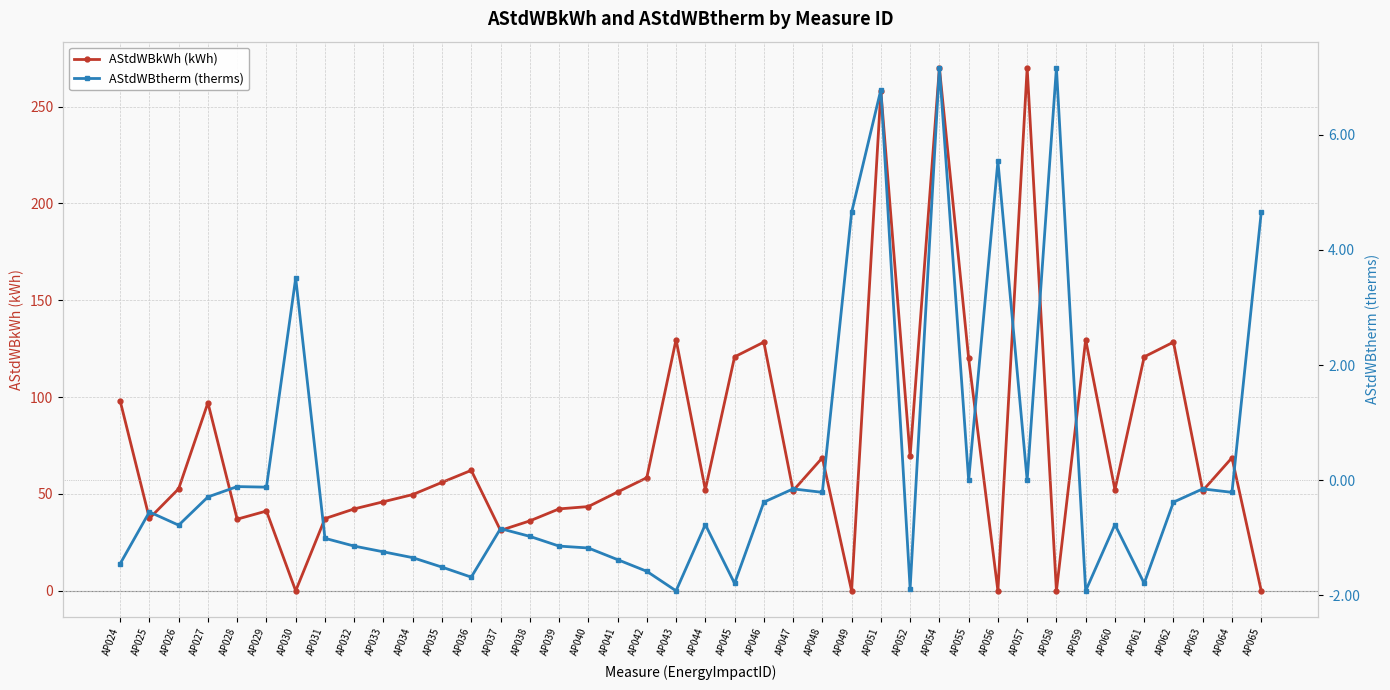

How many values in the AStdWBtherm (therms) series exceed 0?

7